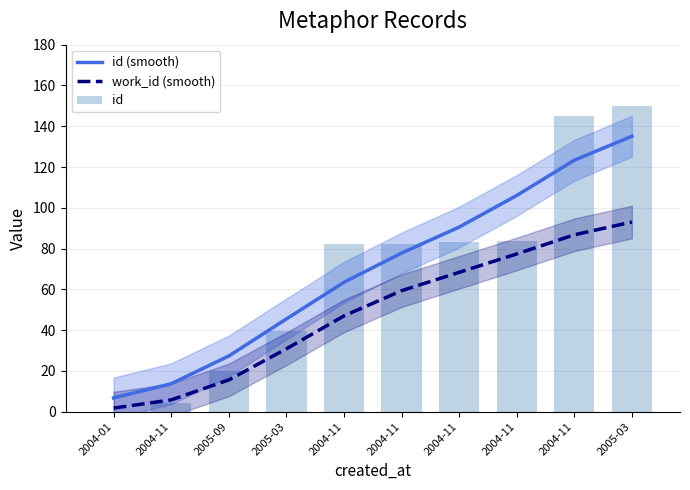

Which series has the largest range (max minus min)?

id